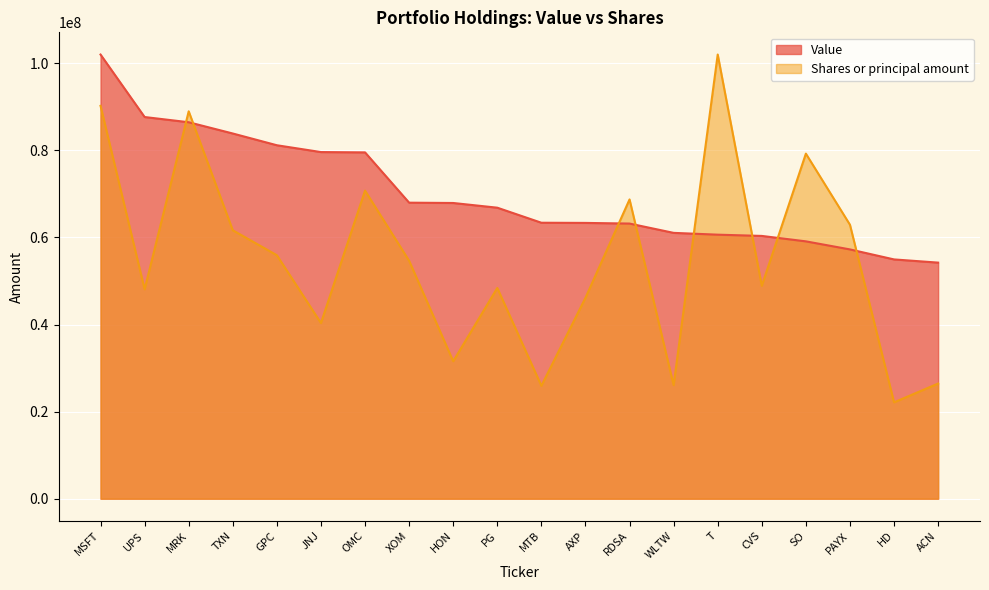

Rank the series at ACN from highest to lowest value.

Value, Shares or principal amount